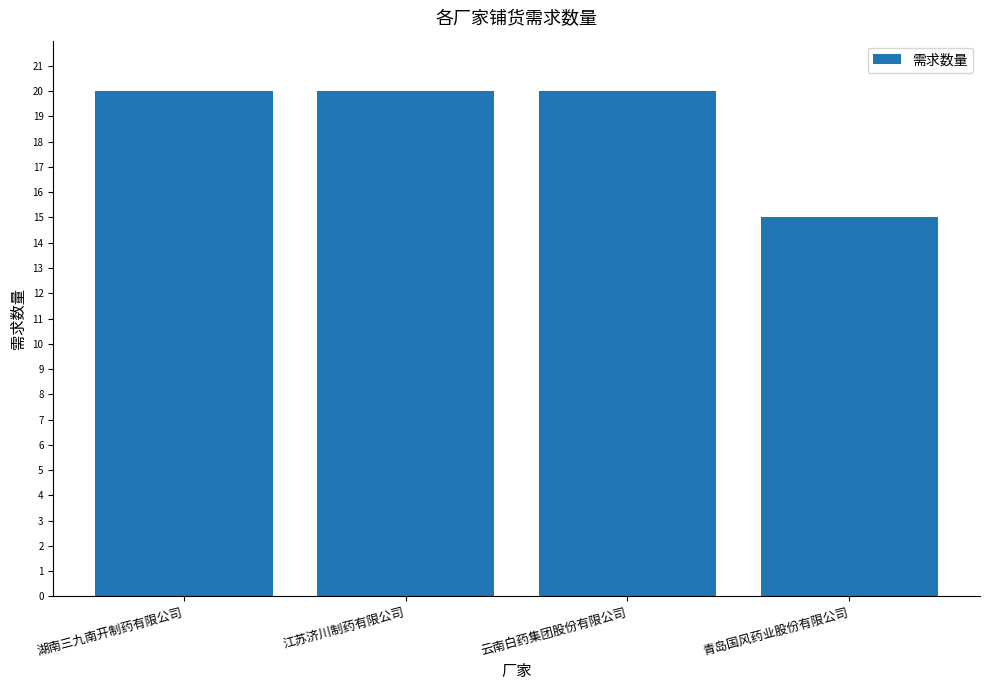

What is the greatest value displayed?

20